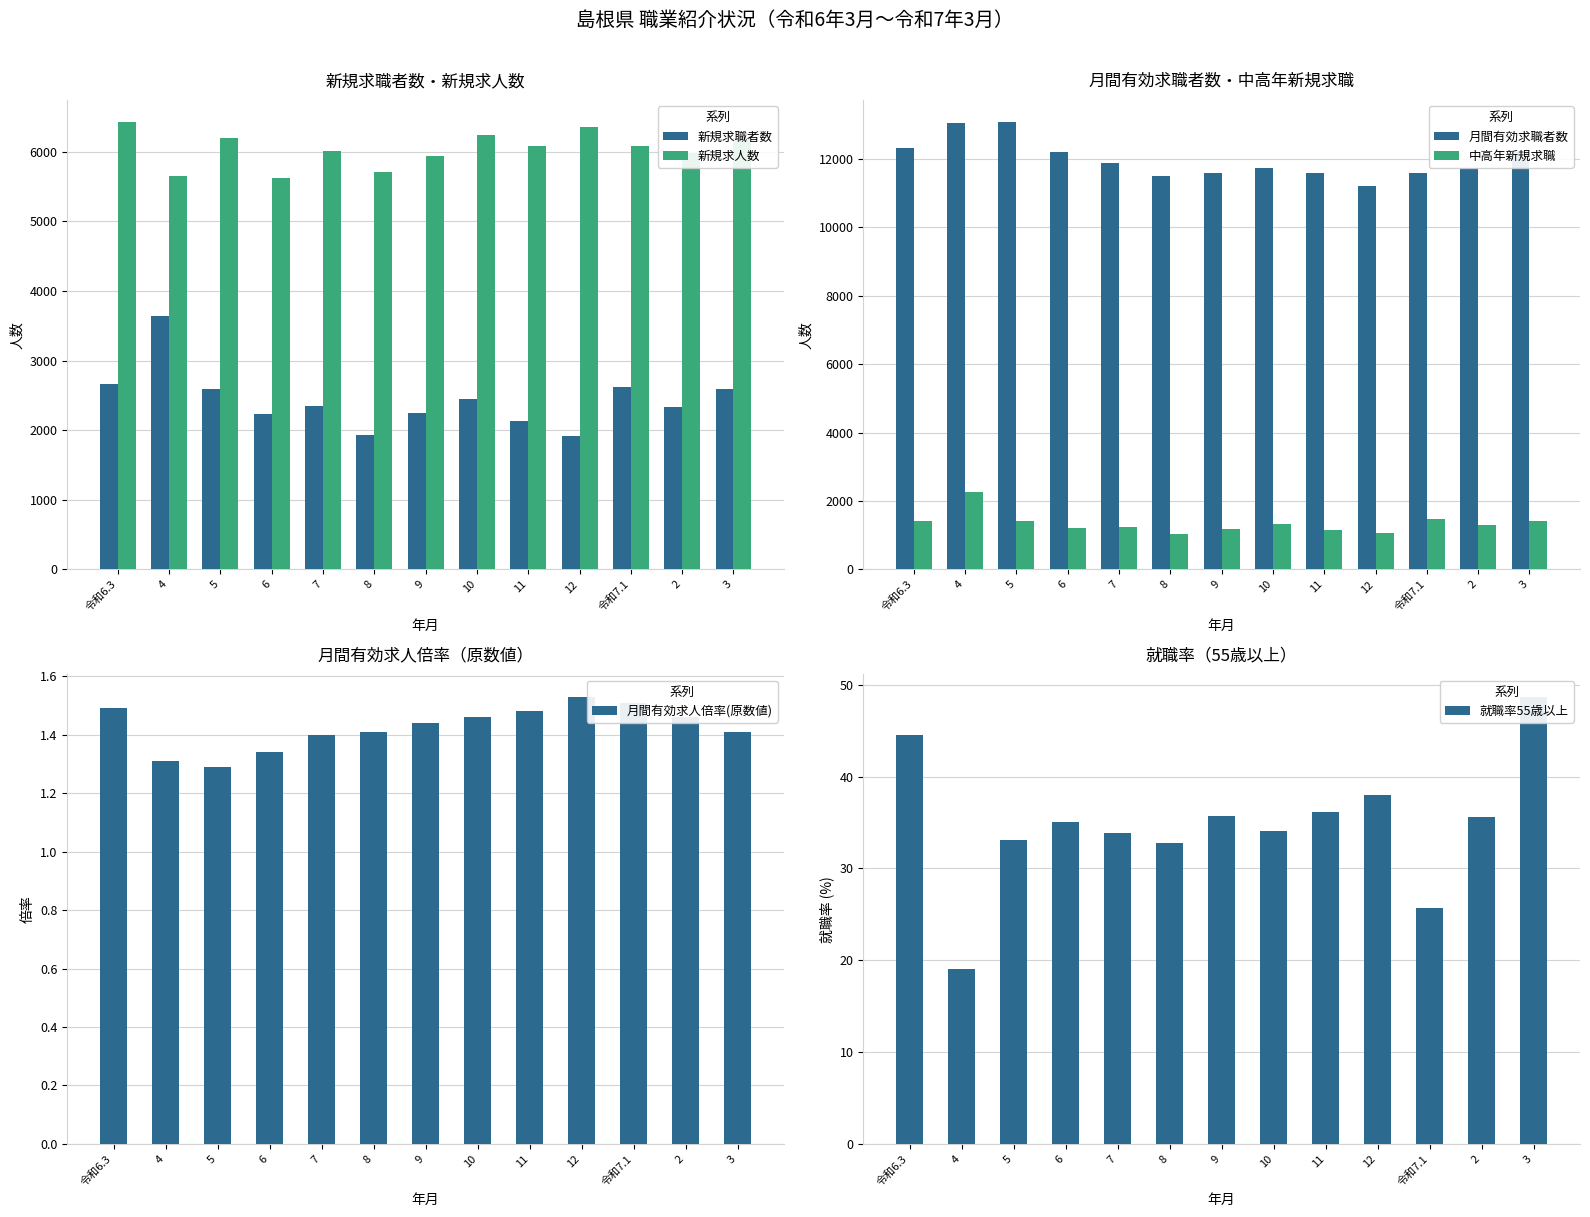

How many distinct data groups are displayed?

6